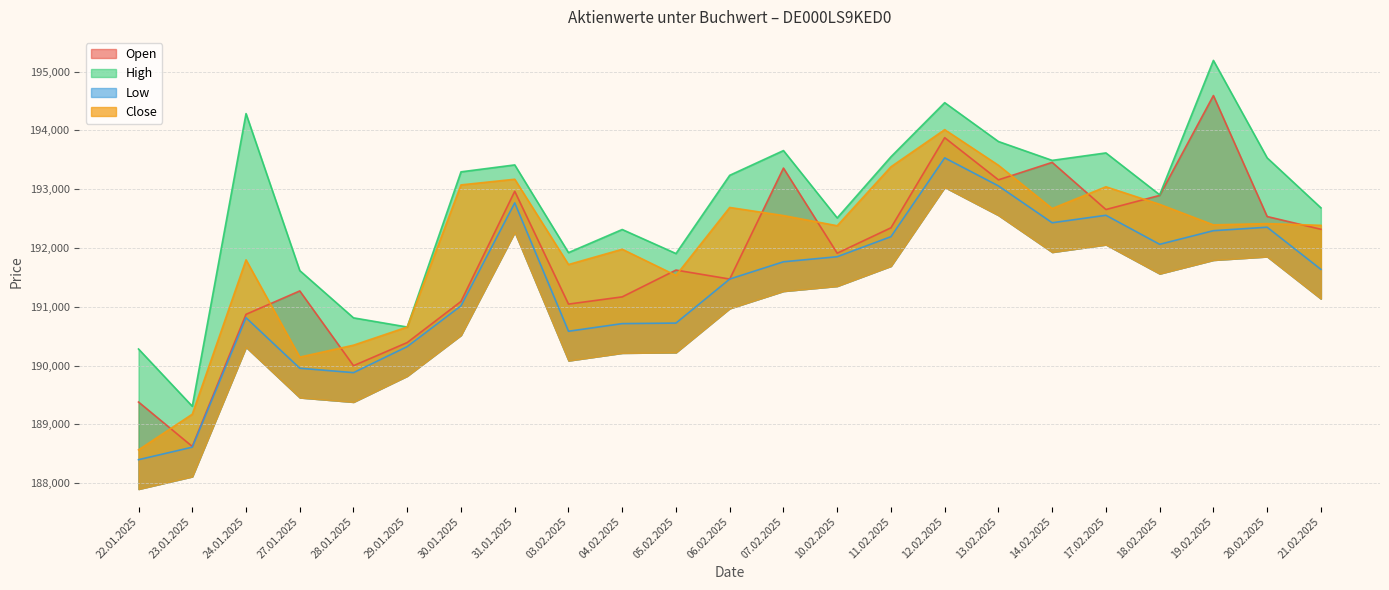

What is the difference between the second highest and minimum values in the Close series?

4842